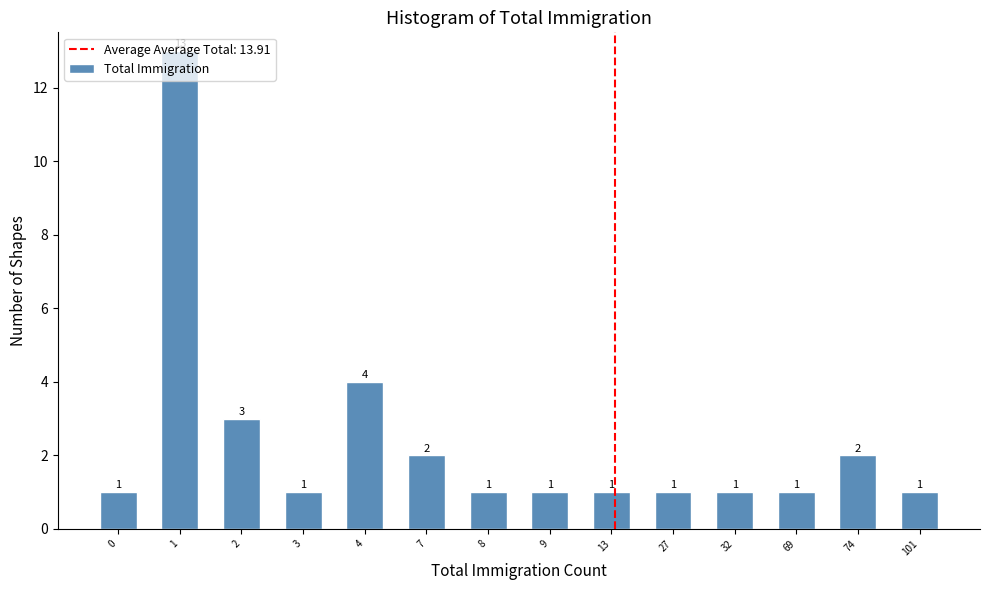

What is the difference between the second highest and minimum values?

3